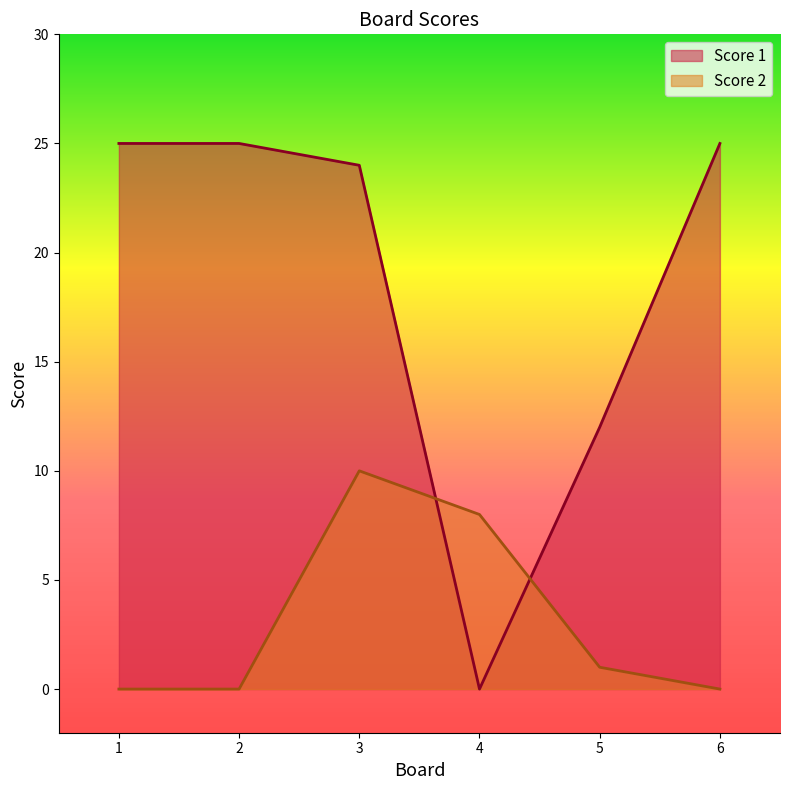

Reading left to right, list all the values displayed in this chart.

Score 1: 25	25	24	0	12	25
Score 2: 0	0	10	8	1	0